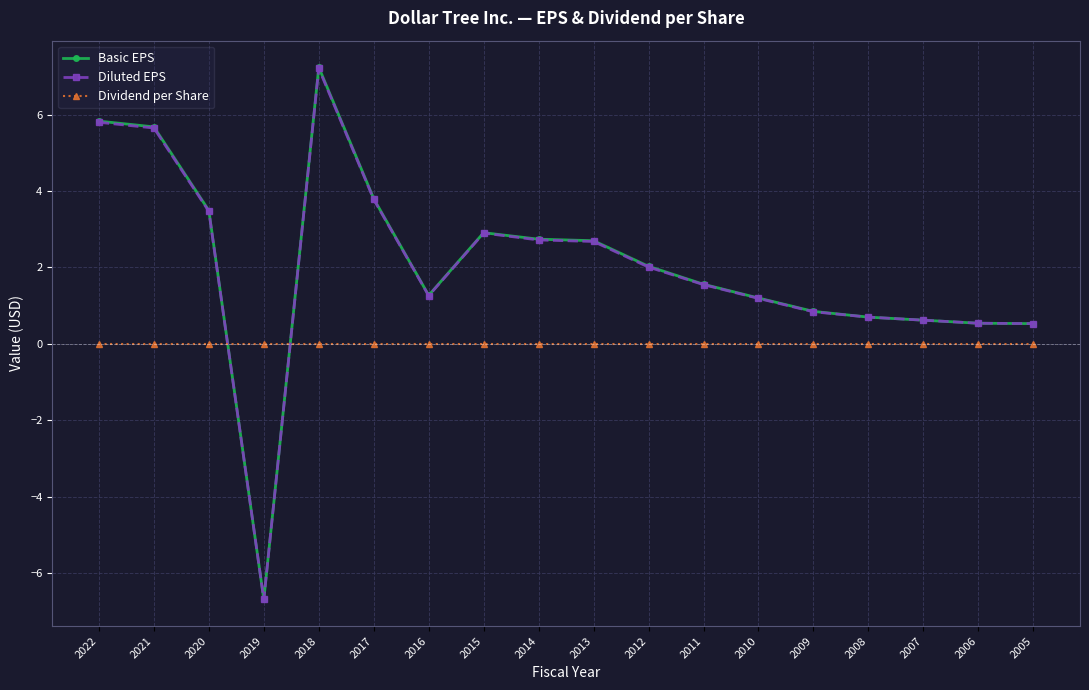

What is the minimum value shown in the chart?

-6.7